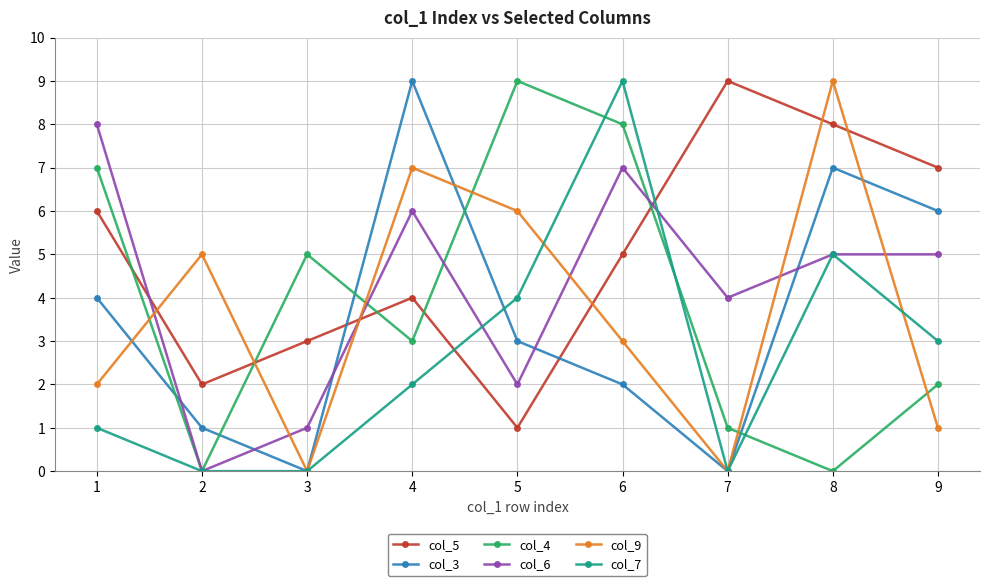

Which series ends up on top after the final intersection of col_6 and col_5?

col_5